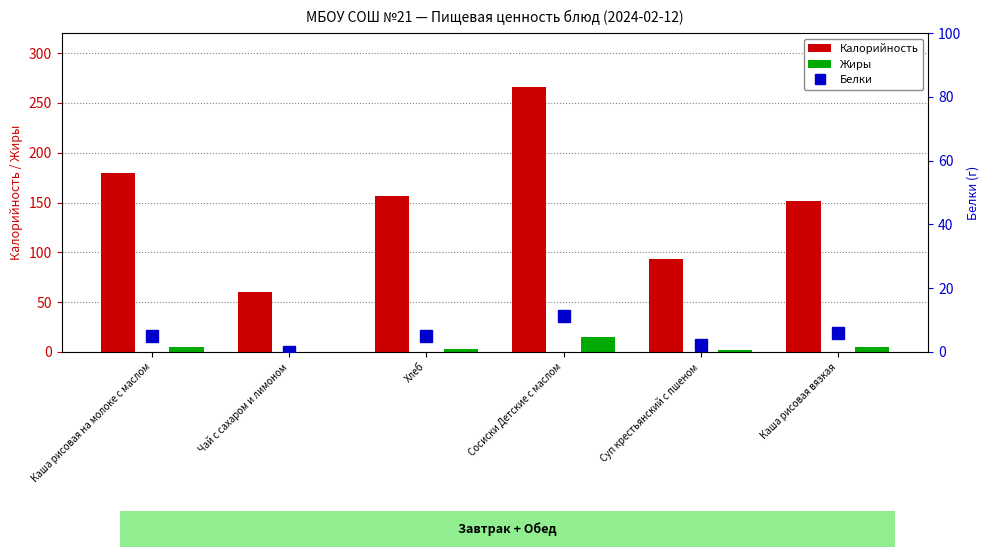

How many positive values does the Жиры series have?

5